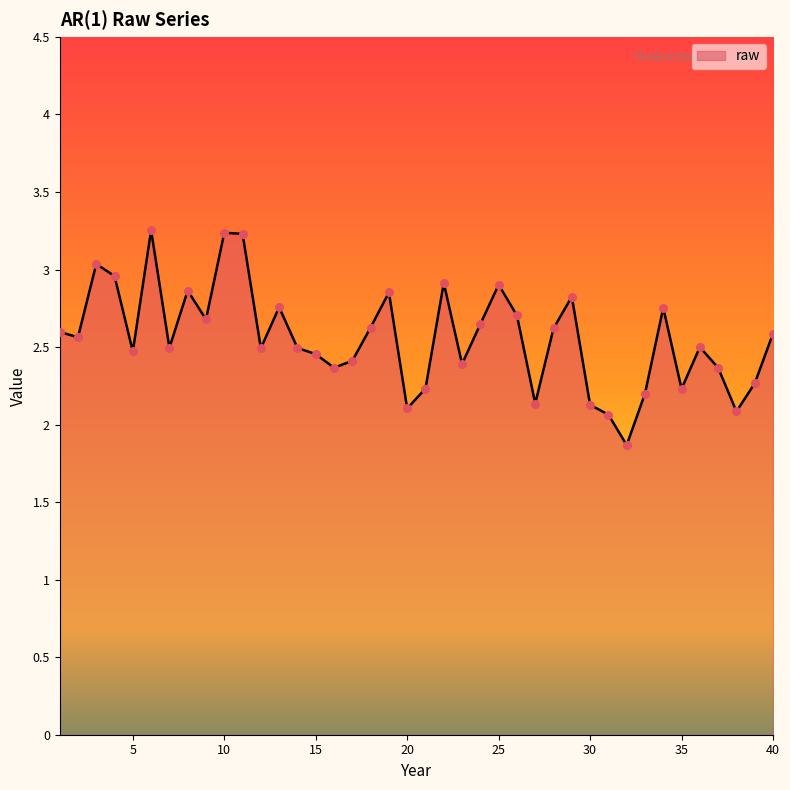

What is the smallest value displayed?

1.9